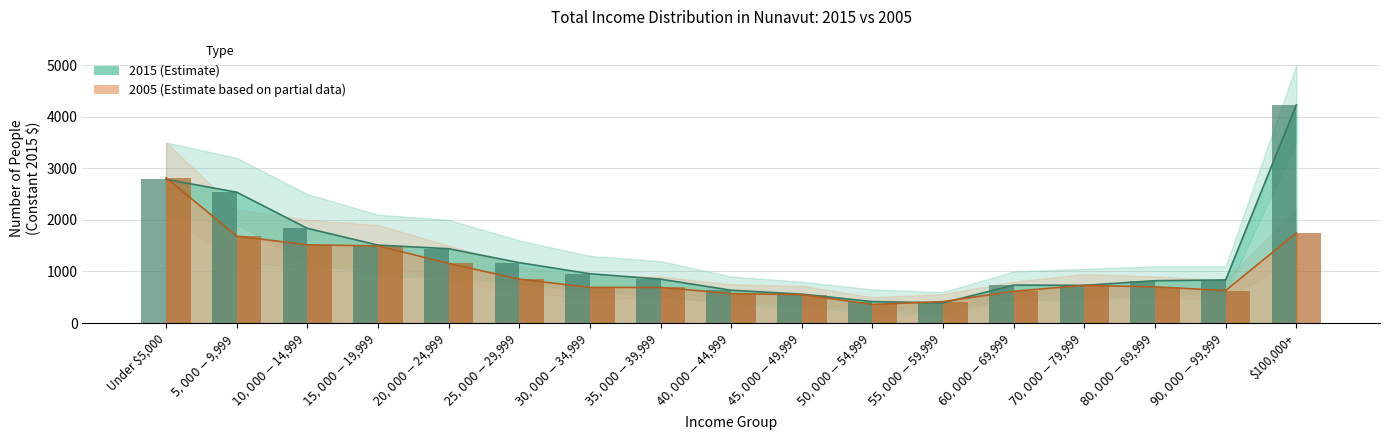

Which category has the lowest value in the 2005 series?

$50,000-$54,999